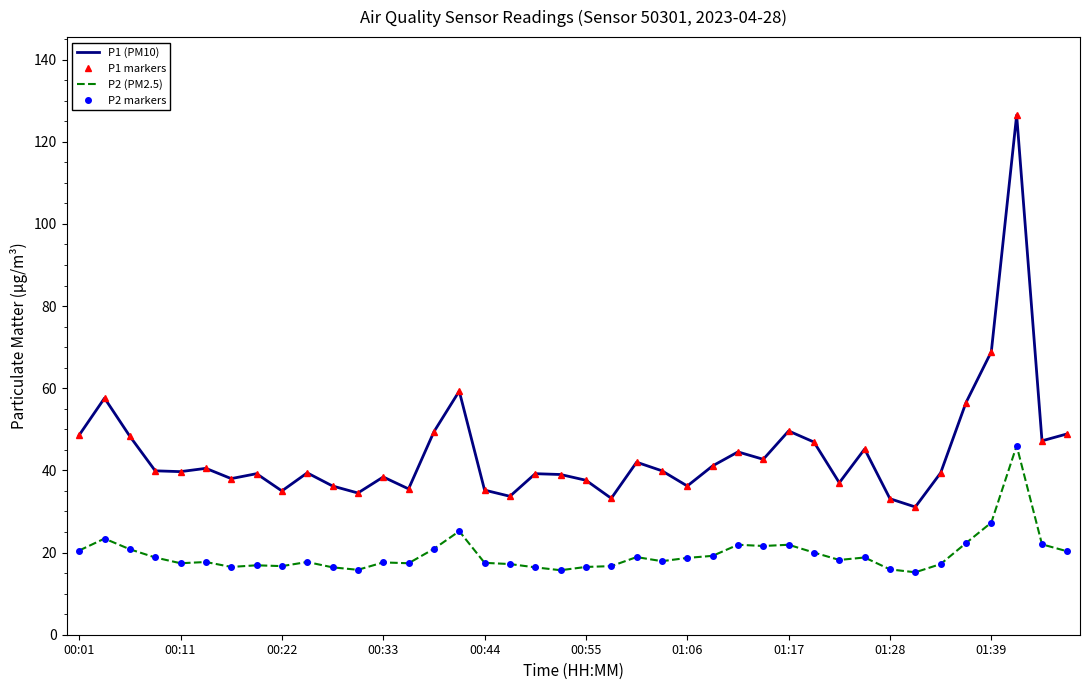

What are all the series names shown in the legend?

P1 (PM10), P1 markers, P2 (PM2.5), P2 markers